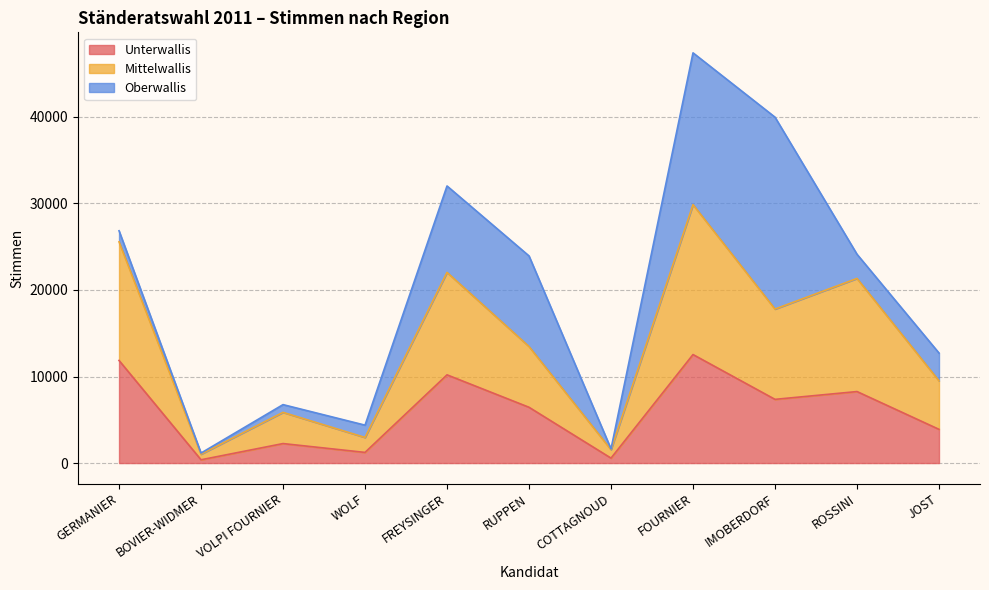

True or false: Unterwallis and Mittelwallis intersect in this chart.

False